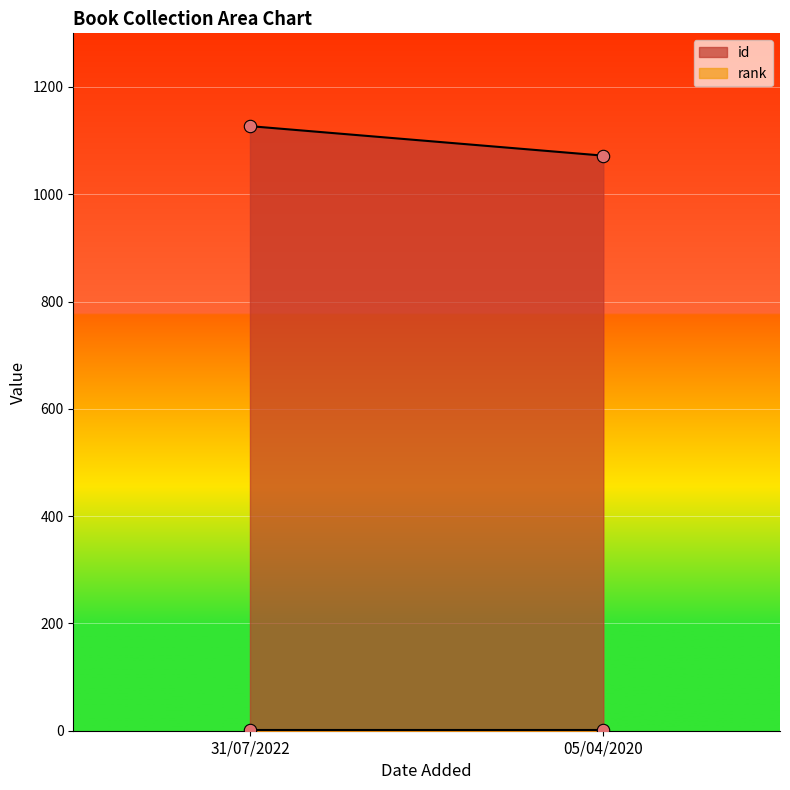

Which series contains the highest Y value?

id